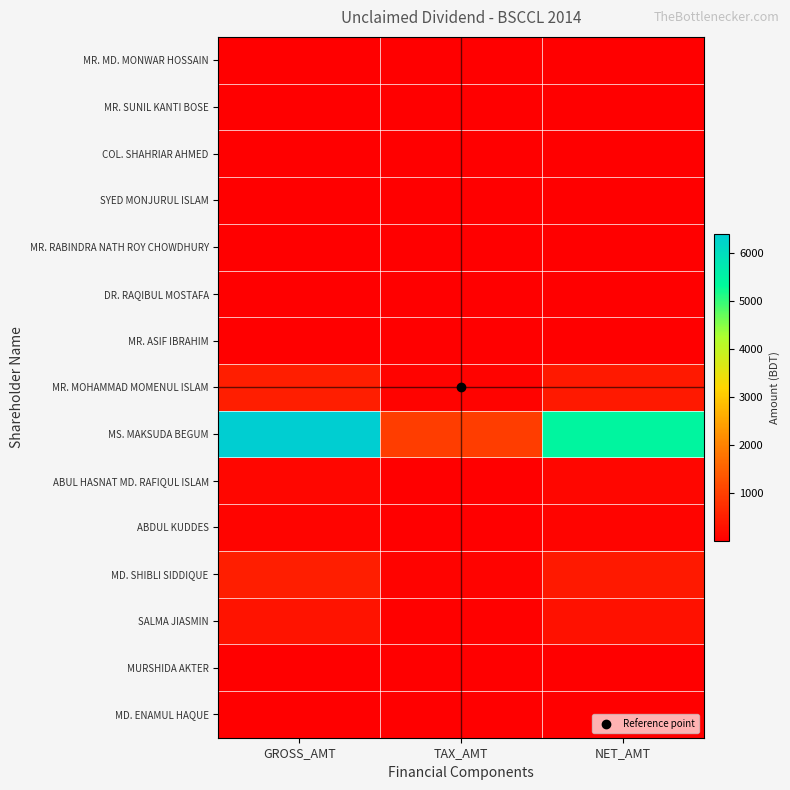

At how many categories does at least one series exceed 6261?

1